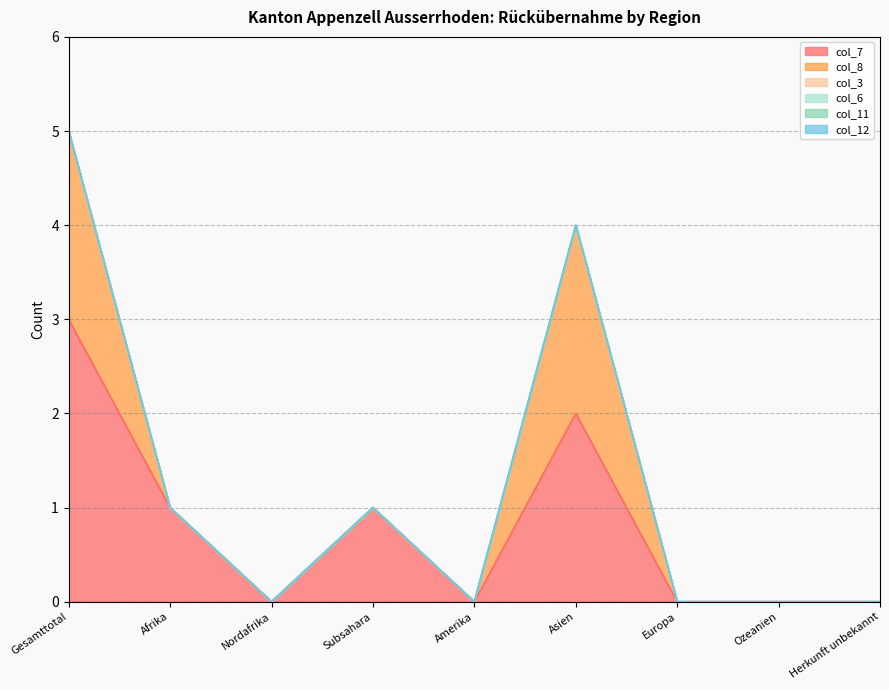

How many lines are shown in the chart?

6